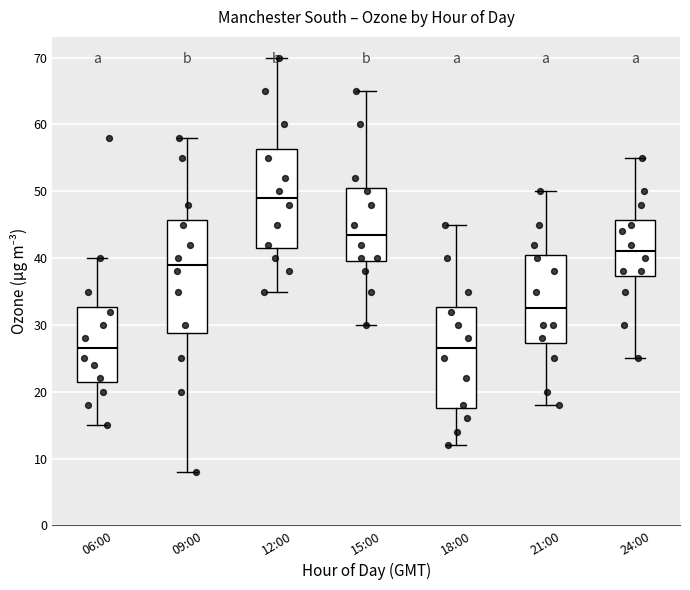

Reading left to right, transcribe this box plot: for each box, give where its median line is, the range the box spans, and where its two whiskers end, as read against the y-axis. The values are not printed on the chart, so give them approximately, as read against the axis.

06:00: median 27, box 22 to 33, whiskers 15 to 40
09:00: median 39, box 29 to 46, whiskers 8 to 58
12:00: median 49, box 42 to 56, whiskers 35 to 70
15:00: median 44, box 40 to 51, whiskers 30 to 65
18:00: median 27, box 18 to 33, whiskers 12 to 45
21:00: median 33, box 27 to 41, whiskers 18 to 50
24:00: median 41, box 37 to 46, whiskers 25 to 55